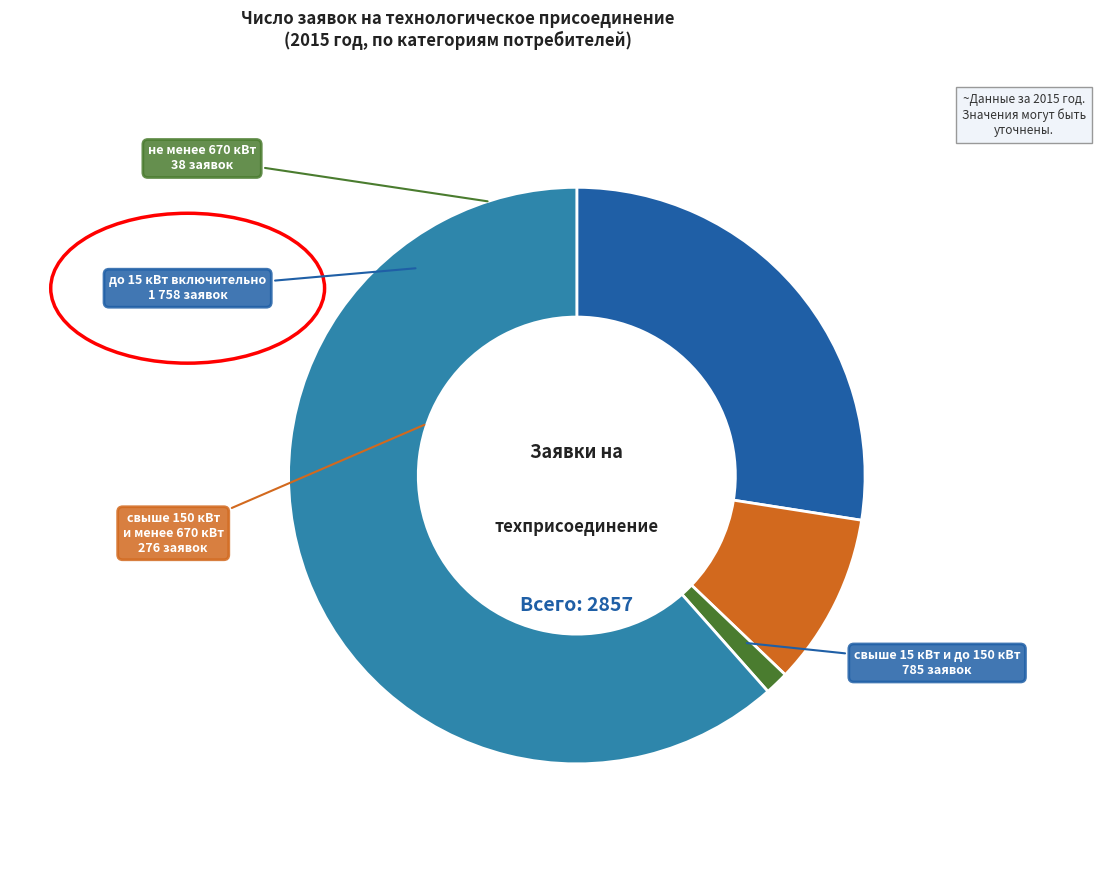

Is there any slice that represents more than half of the pie?

Yes